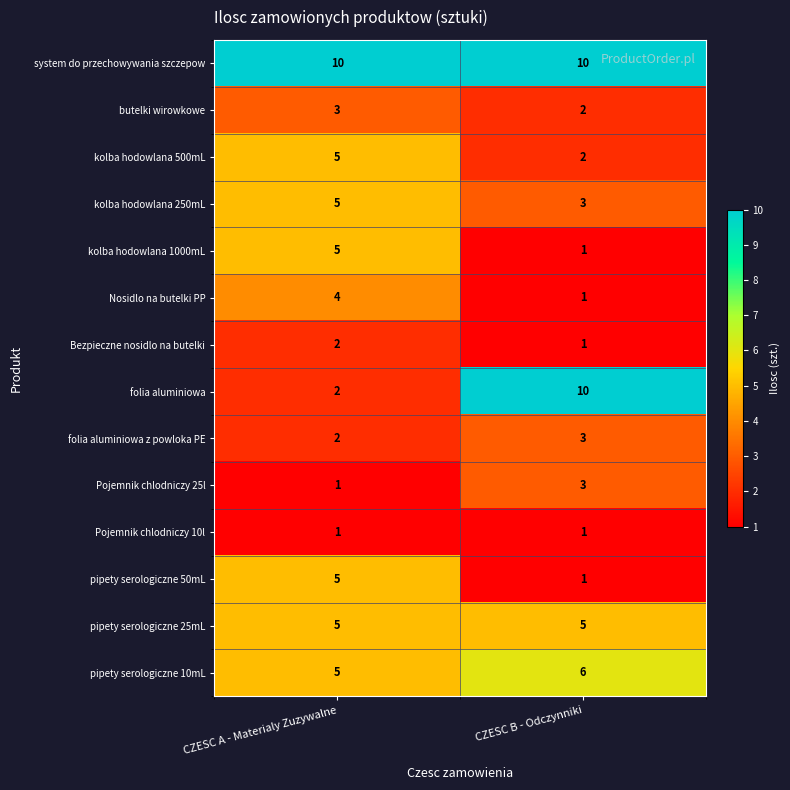

Reading right to left, list all the values displayed in this chart.

system do przechowywania szczepow: CZESC B - Odczynniki=10	CZESC A - Materialy Zuzywalne=10
butelki wirowkowe: CZESC B - Odczynniki=2	CZESC A - Materialy Zuzywalne=3
kolba hodowlana 500mL: CZESC B - Odczynniki=2	CZESC A - Materialy Zuzywalne=5
kolba hodowlana 250mL: CZESC B - Odczynniki=3	CZESC A - Materialy Zuzywalne=5
kolba hodowlana 1000mL: CZESC B - Odczynniki=1	CZESC A - Materialy Zuzywalne=5
Nosidlo na butelki PP: CZESC B - Odczynniki=1	CZESC A - Materialy Zuzywalne=4
Bezpieczne nosidlo na butelki: CZESC B - Odczynniki=1	CZESC A - Materialy Zuzywalne=2
folia aluminiowa: CZESC B - Odczynniki=10	CZESC A - Materialy Zuzywalne=2
folia aluminiowa z powloka PE: CZESC B - Odczynniki=3	CZESC A - Materialy Zuzywalne=2
Pojemnik chlodniczy 25l: CZESC B - Odczynniki=3	CZESC A - Materialy Zuzywalne=1
Pojemnik chlodniczy 10l: CZESC B - Odczynniki=1	CZESC A - Materialy Zuzywalne=1
pipety serologiczne 50mL: CZESC B - Odczynniki=1	CZESC A - Materialy Zuzywalne=5
pipety serologiczne 25mL: CZESC B - Odczynniki=5	CZESC A - Materialy Zuzywalne=5
pipety serologiczne 10mL: CZESC B - Odczynniki=6	CZESC A - Materialy Zuzywalne=5